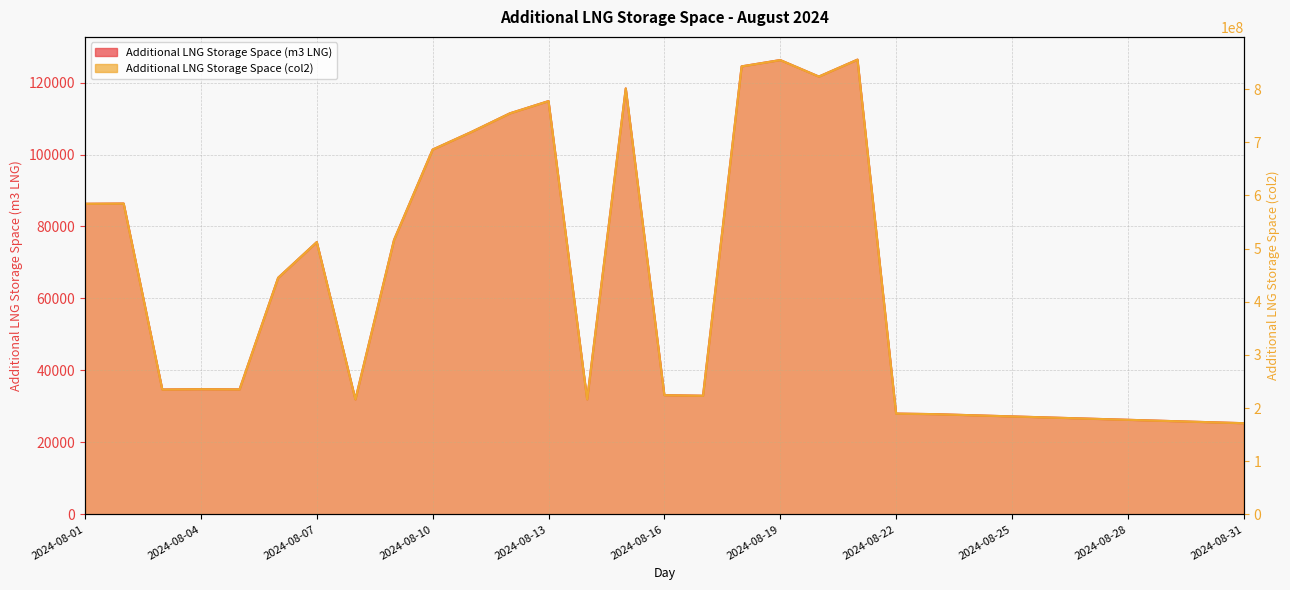

What is the total value across all series at 2024-08-22?

189684554